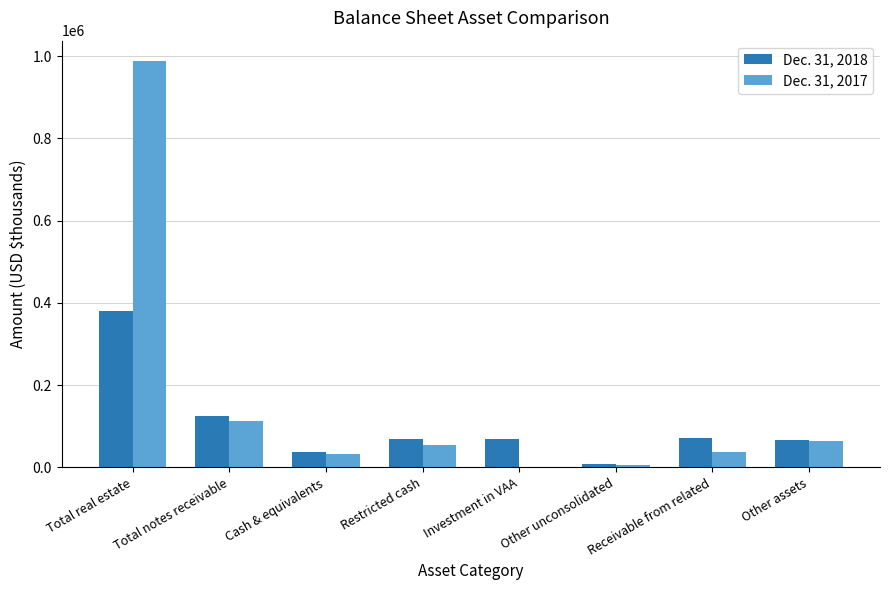

Which series has the widest spread of values?

Dec. 31, 2017